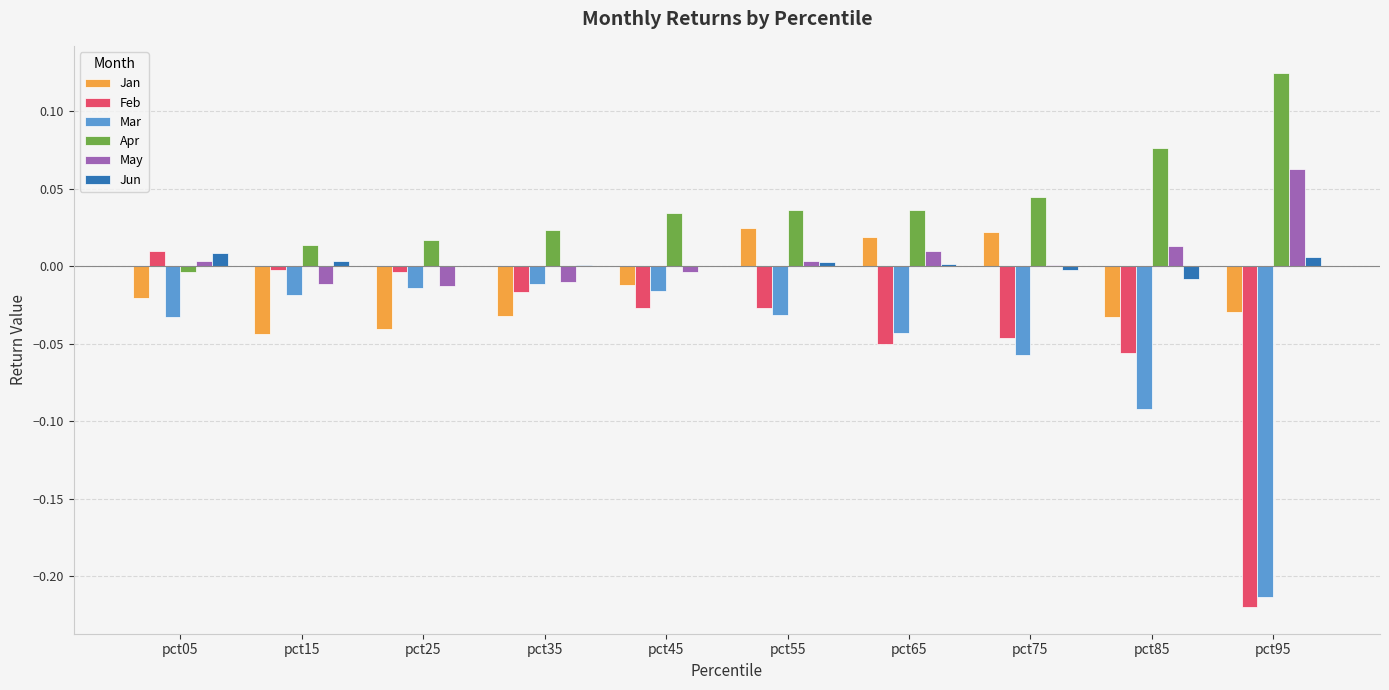

Is the value of Mar at pct75 greater than the value of Jan at pct35?

No